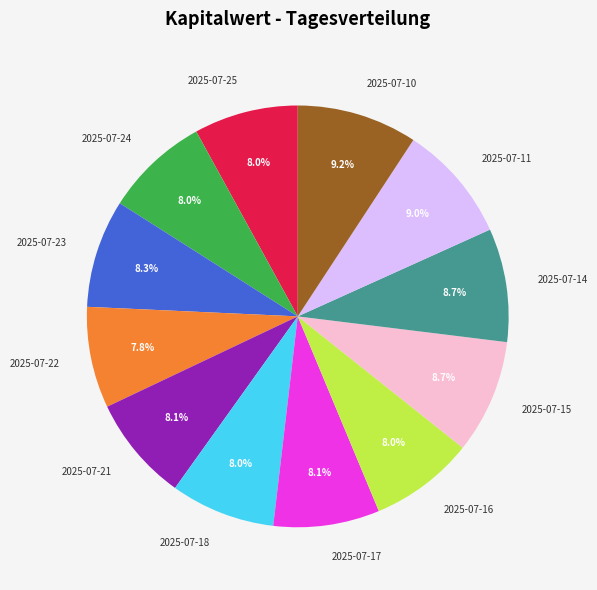

True or false: 2025-07-11 accounts for 9% of the total.

True